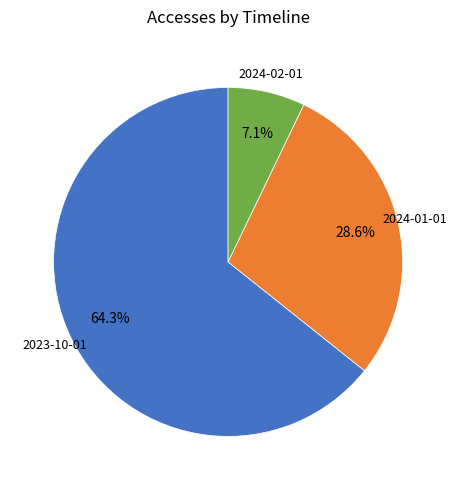

Is 2023-10-01 the majority of the pie?

Yes